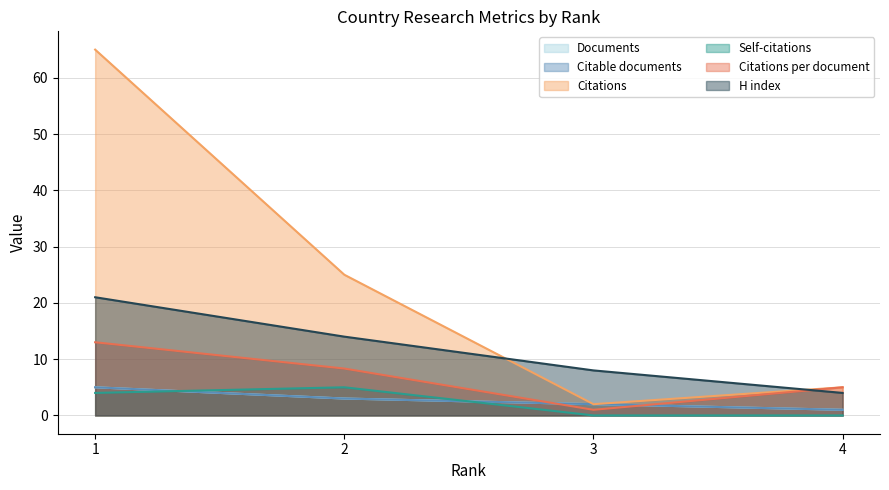

Between 1 and 4, which is larger?

1